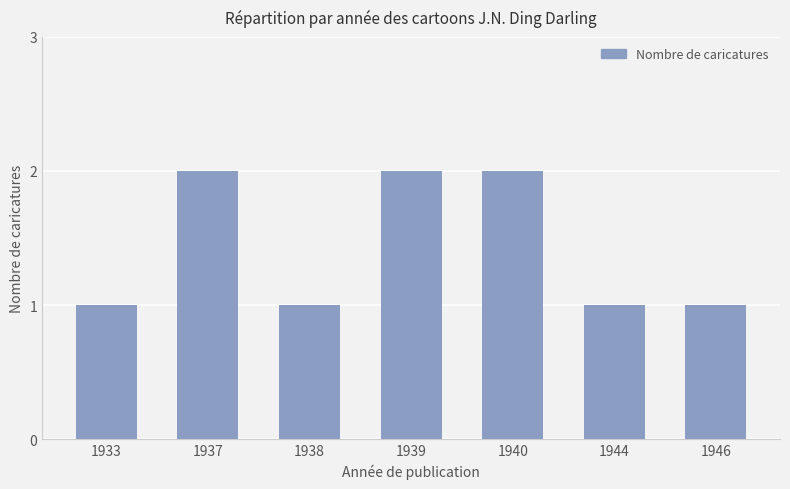

What is the change in value from 1939 to 1946?

-1